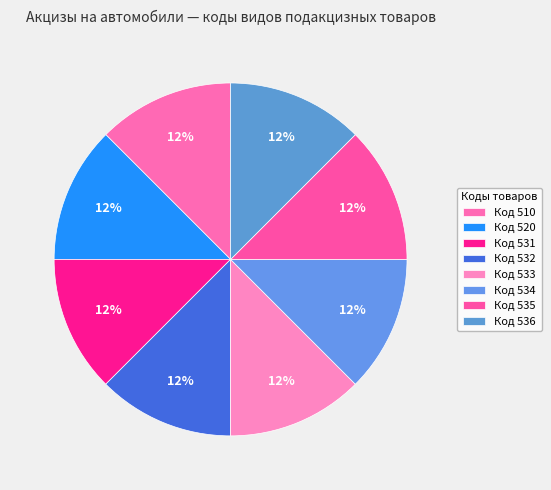

Count the number of slices in the pie.

8